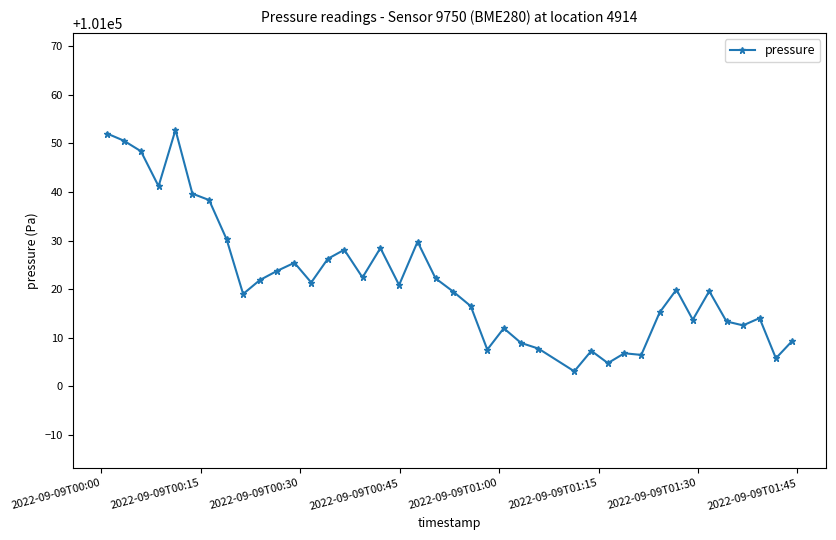

What is the smallest value displayed?

101003.0